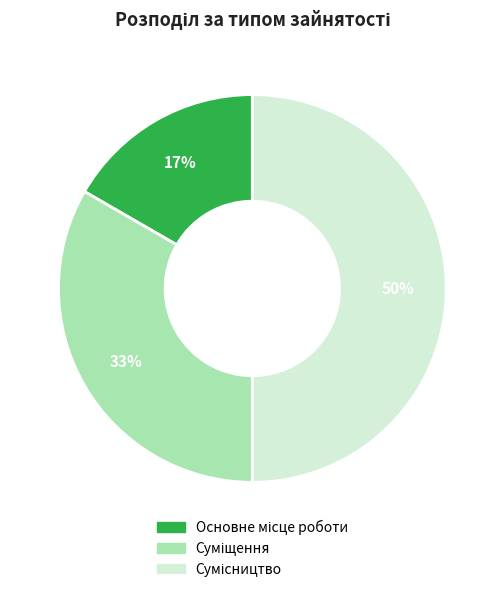

To the nearest percent, what is the average slice percentage?

33%